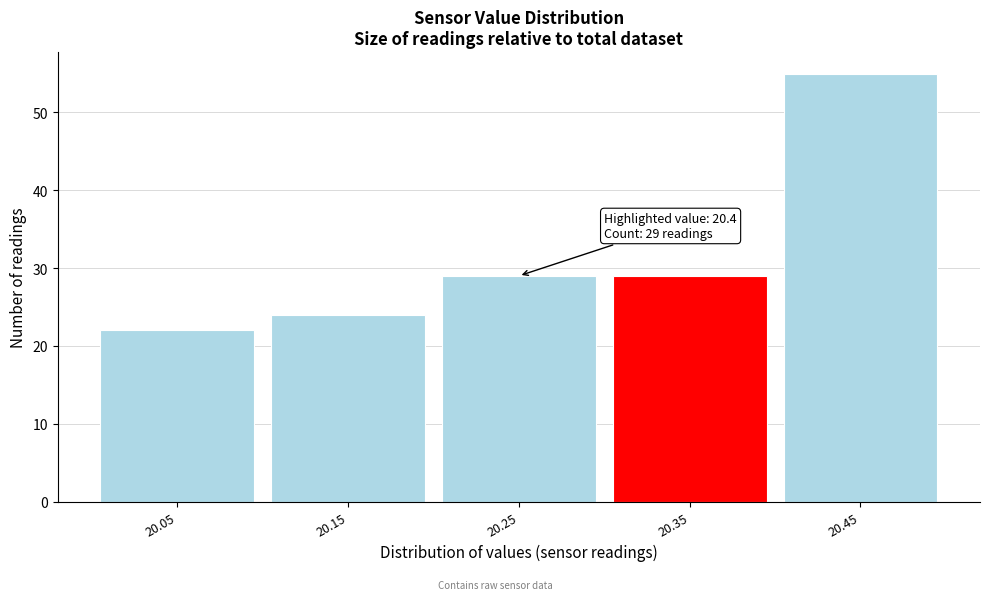

Reading left to right, transcribe all the data shown in this chart.

20.05=22	20.15=24	20.25=29	20.35=29	20.45=55